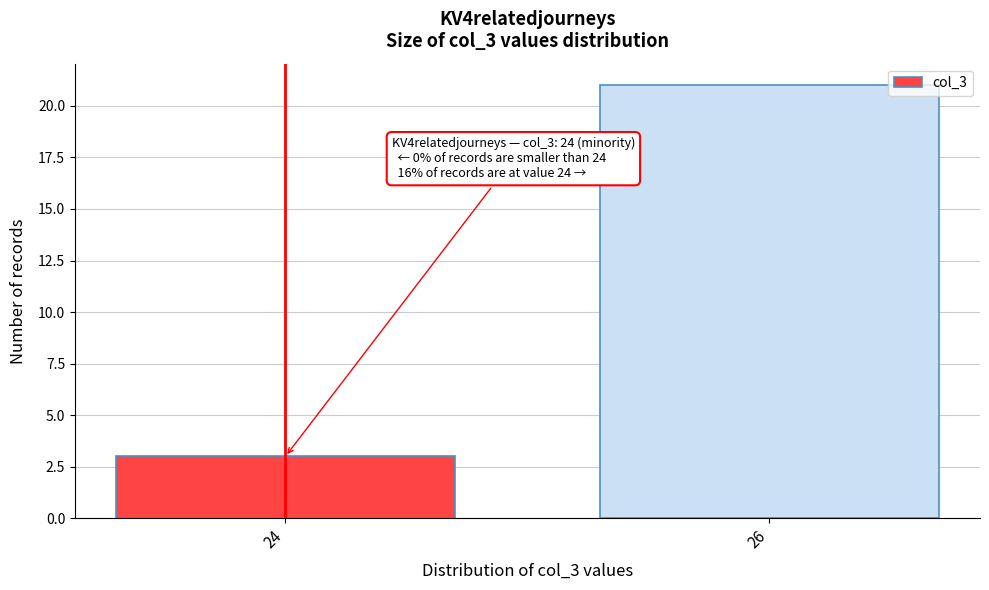

Reading left to right, extract all data points from this chart.

3	21